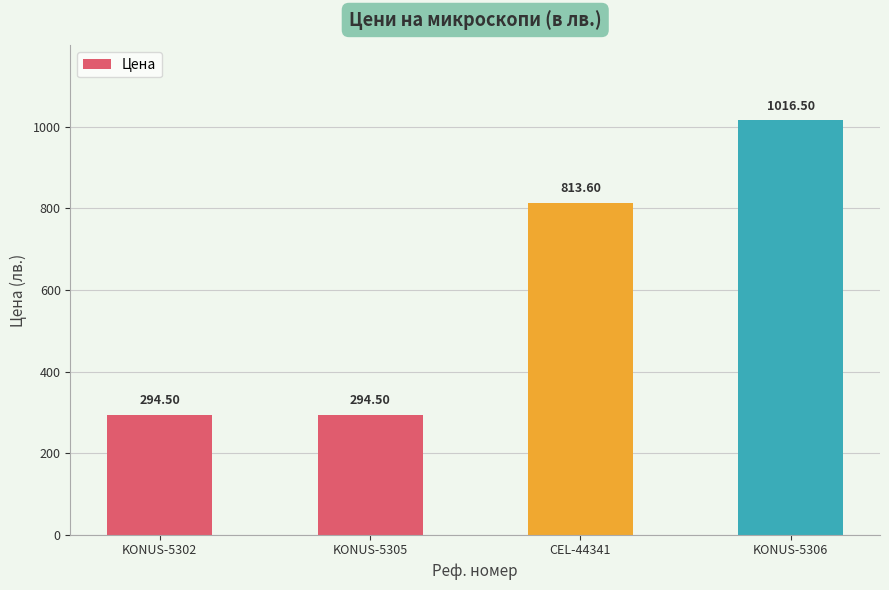

Which has a higher value, KONUS-5305 or KONUS-5306?

KONUS-5306